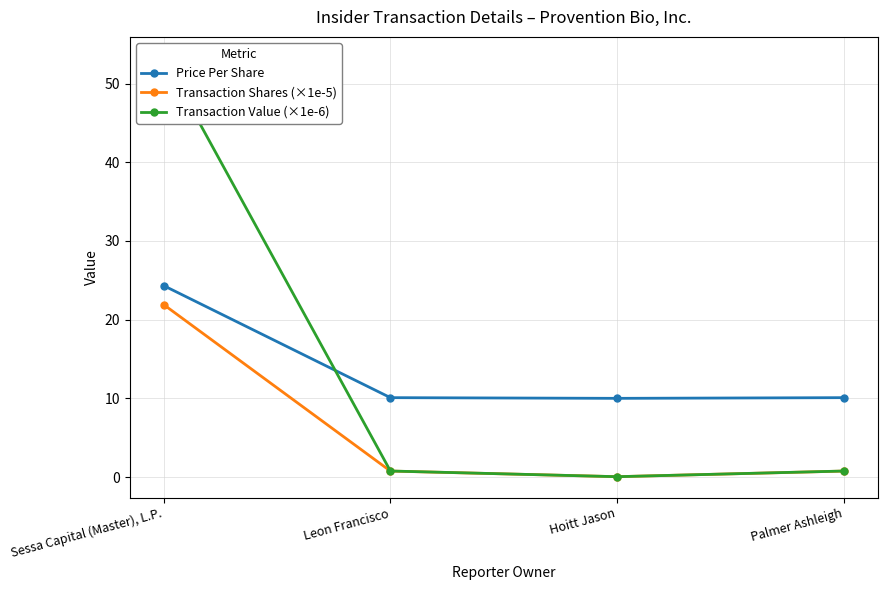

Reading left to right, what are all the values shown in this chart?

Price Per Share: 24.3	10.1	10.0	10.1
Transaction Shares (×1e-5): 21.9	0.8	0.0	0.8
Transaction Value (×1e-6): 53.3	0.8	0.0	0.8